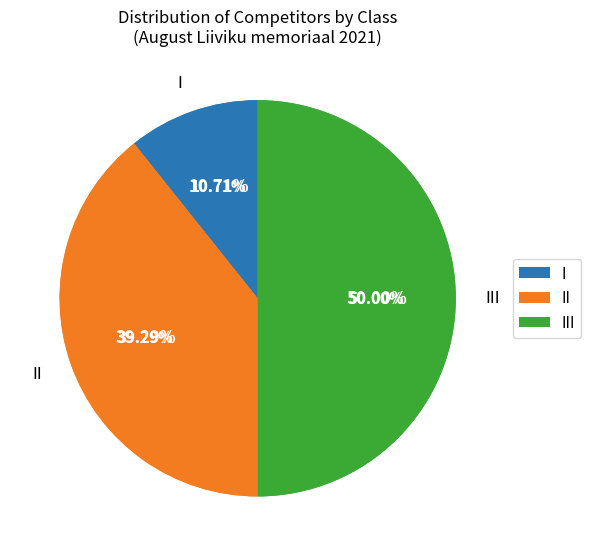

Does 29 account for over 50% of the chart?

No